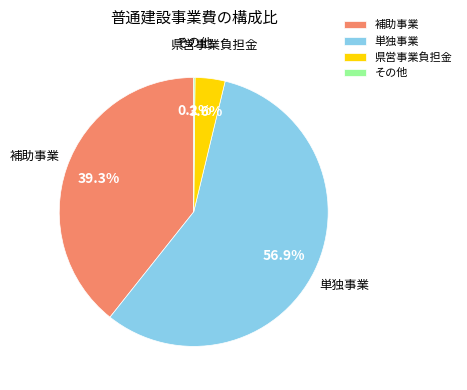

What is the ratio of the value at 単独事業 to the value at 県営事業負担金?

15.8